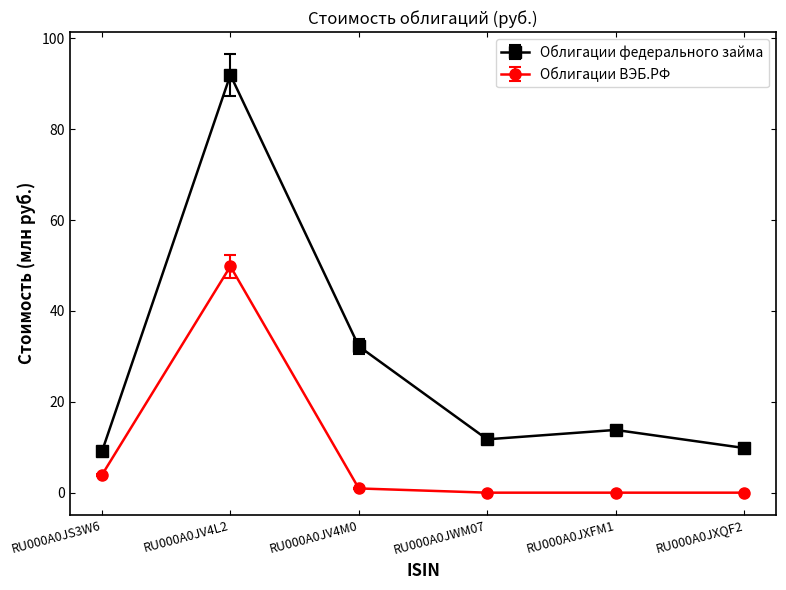

At which category does Облигации ВЭБ.РФ reach its first local peak?

RU000A0JV4L2